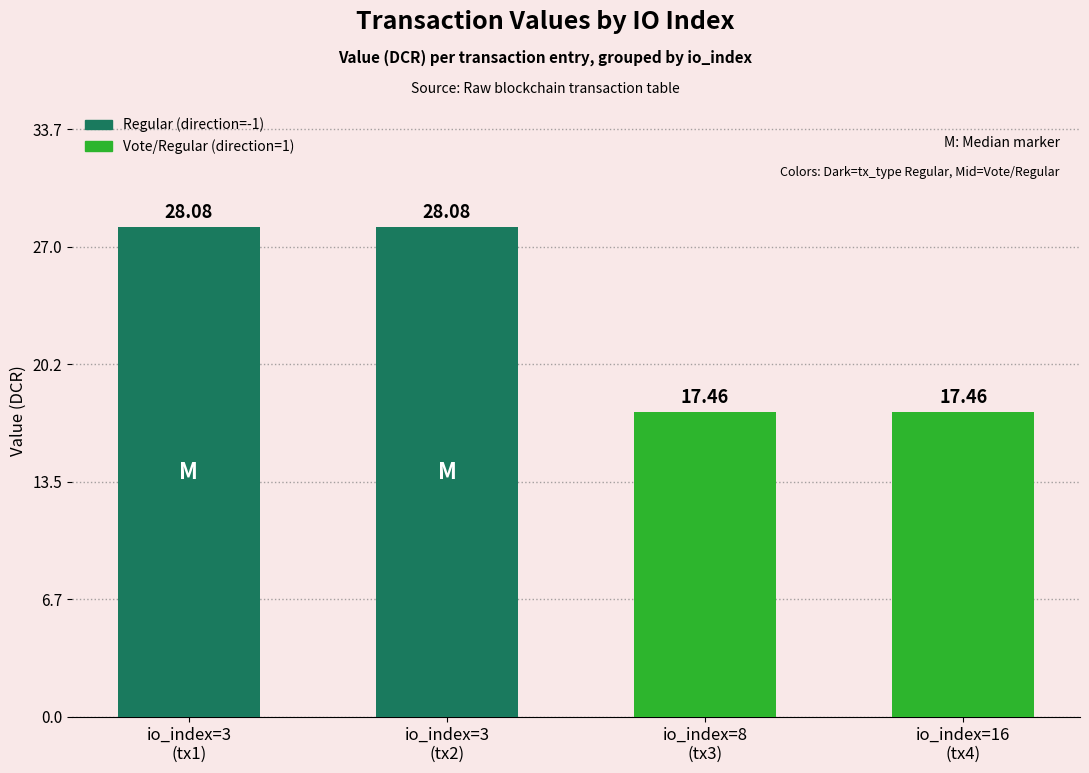

What is the difference between the values at 3 and 8?

10.6